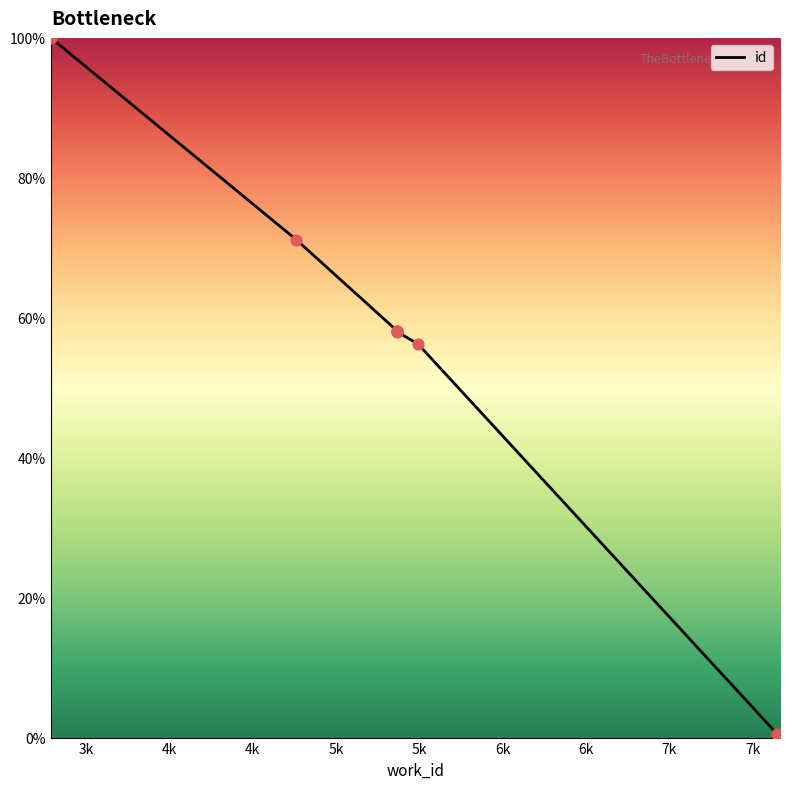

Which has a higher value, 7665 or 3290?

3290